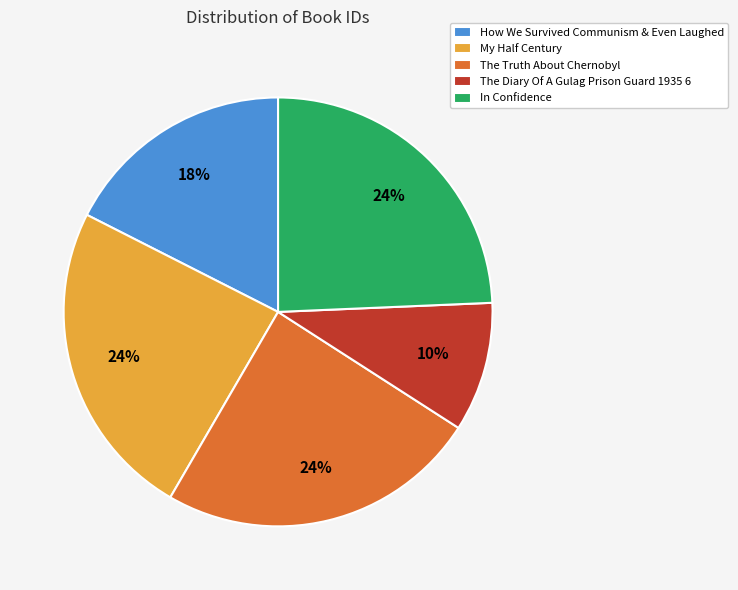

Do In Confidence and My Half Century together represent more than half of the pie?

No